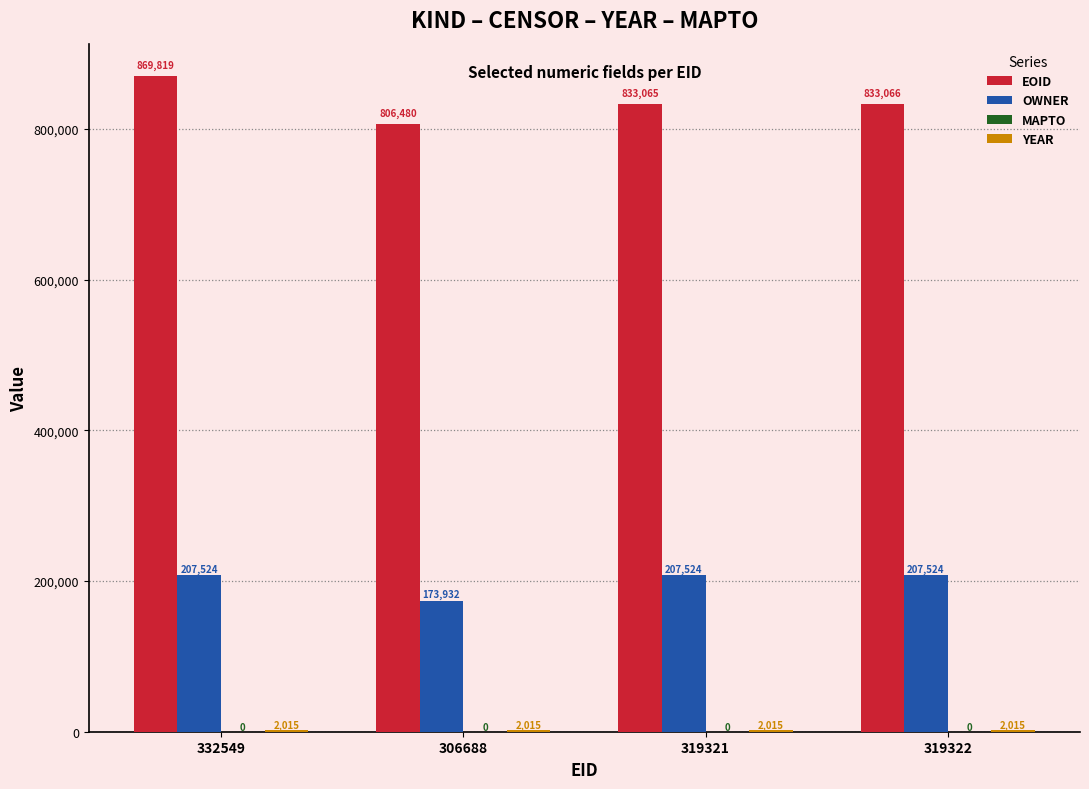

Which category has the highest value across all series?

332549